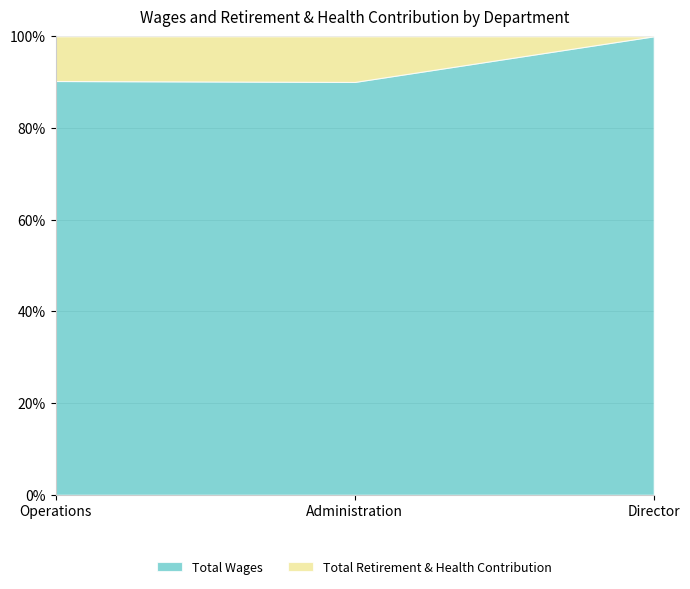

Reading right to left, what are all the values shown in this chart?

Total Wages: Director=24600	Administration=123870	Operations=136972
Total Retirement & Health Contribution: Director=0	Administration=13690	Operations=14792